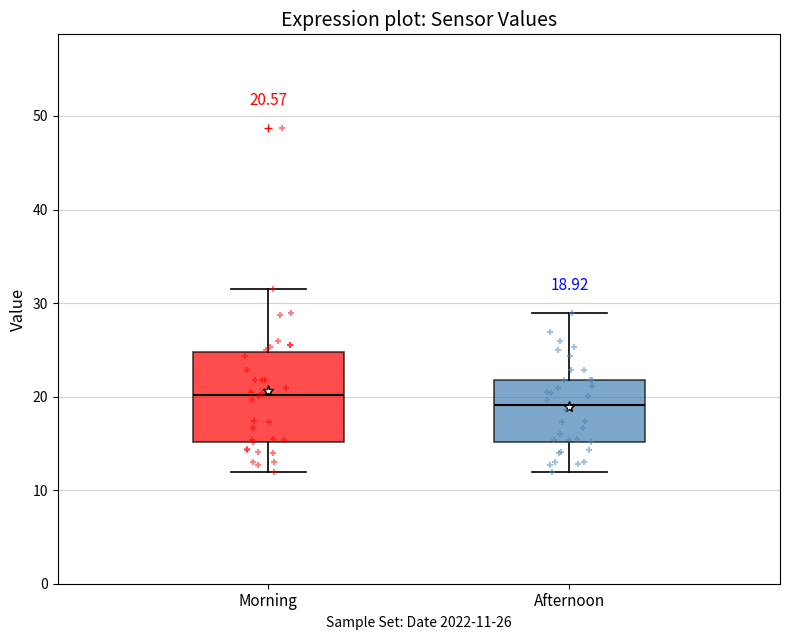

Which box's median line is the lowest?

Afternoon